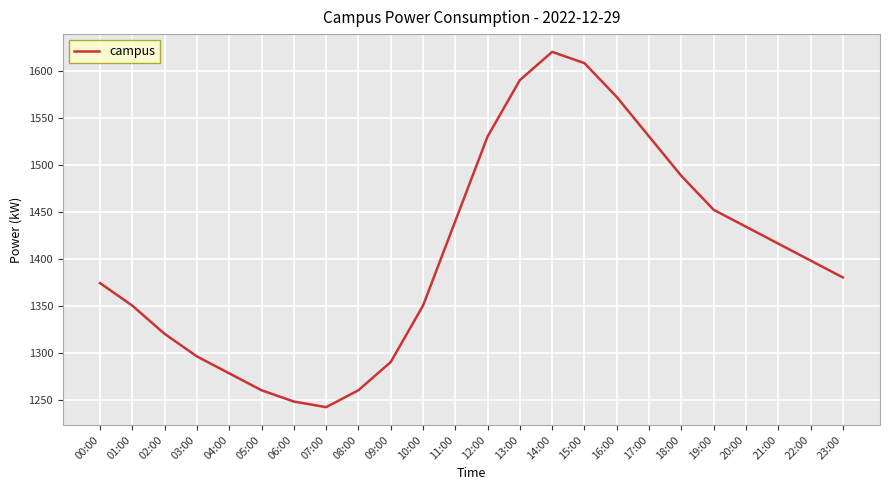

What is the difference between the maximum and minimum values?

378